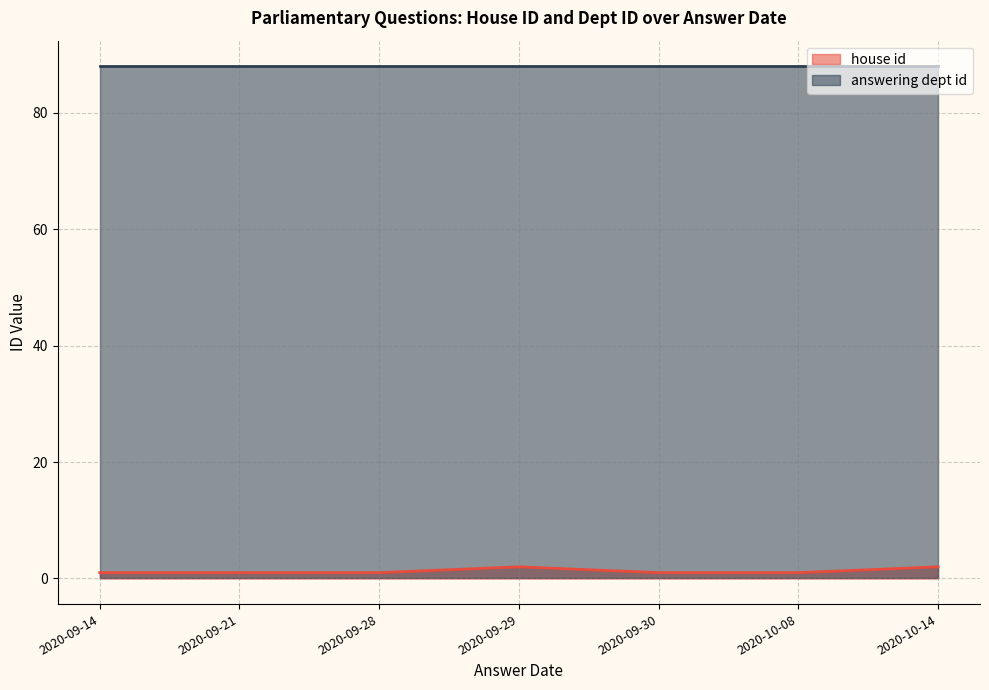

Does the chart have visible grid lines?

Yes